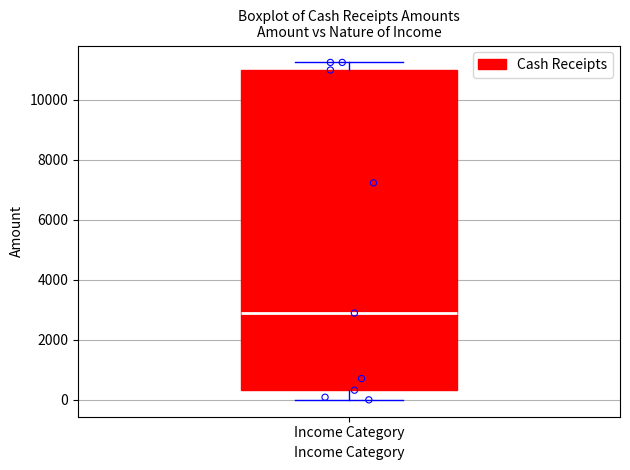

Read this box plot against the y-axis: the position of the median line, the range covered by the box, and the ends of both whiskers. The values are not printed on the chart, so give them approximately, as read against the axis.

median 2800, box 400 to 11000, whiskers 0 to 11200